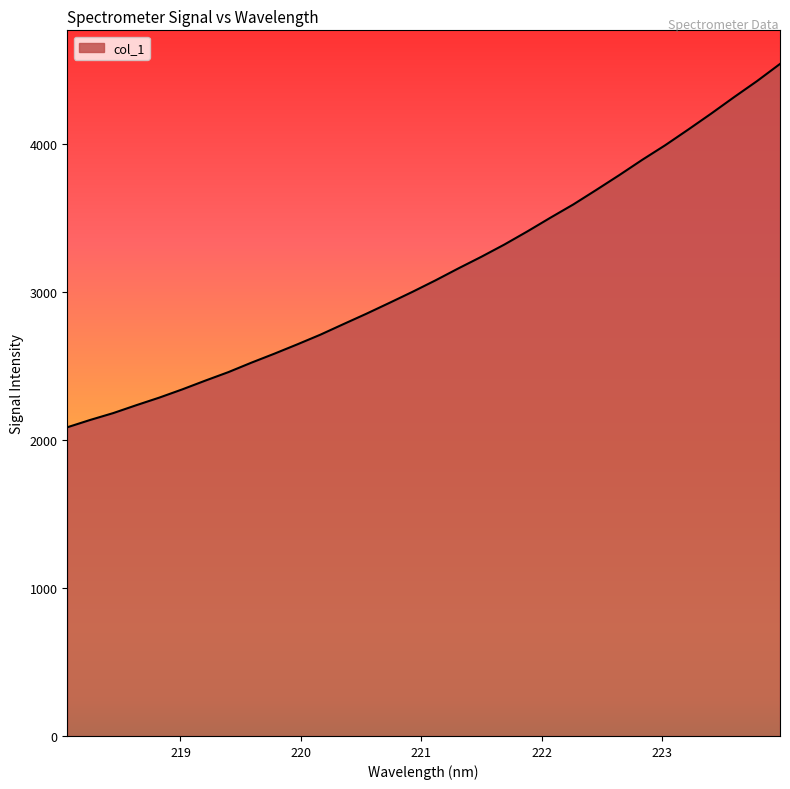

What is the difference between the maximum and minimum values?

2455.4